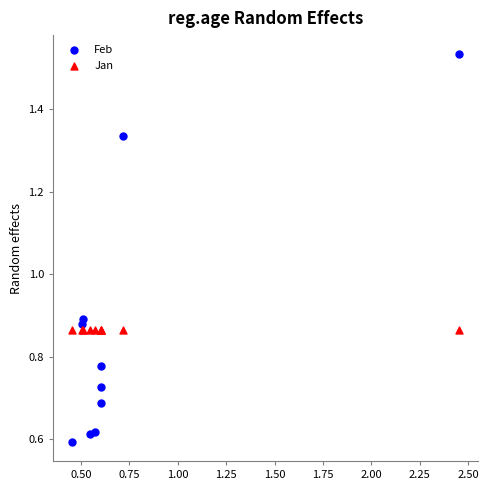

Which series contains the lowest Y value?

Feb